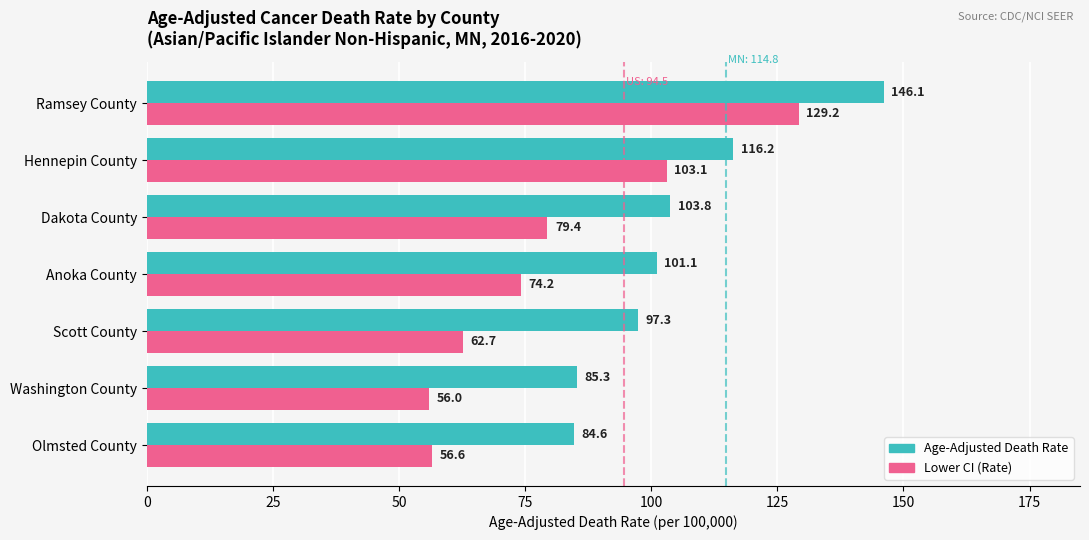

Which series has the widest spread of values?

Lower CI (Rate)